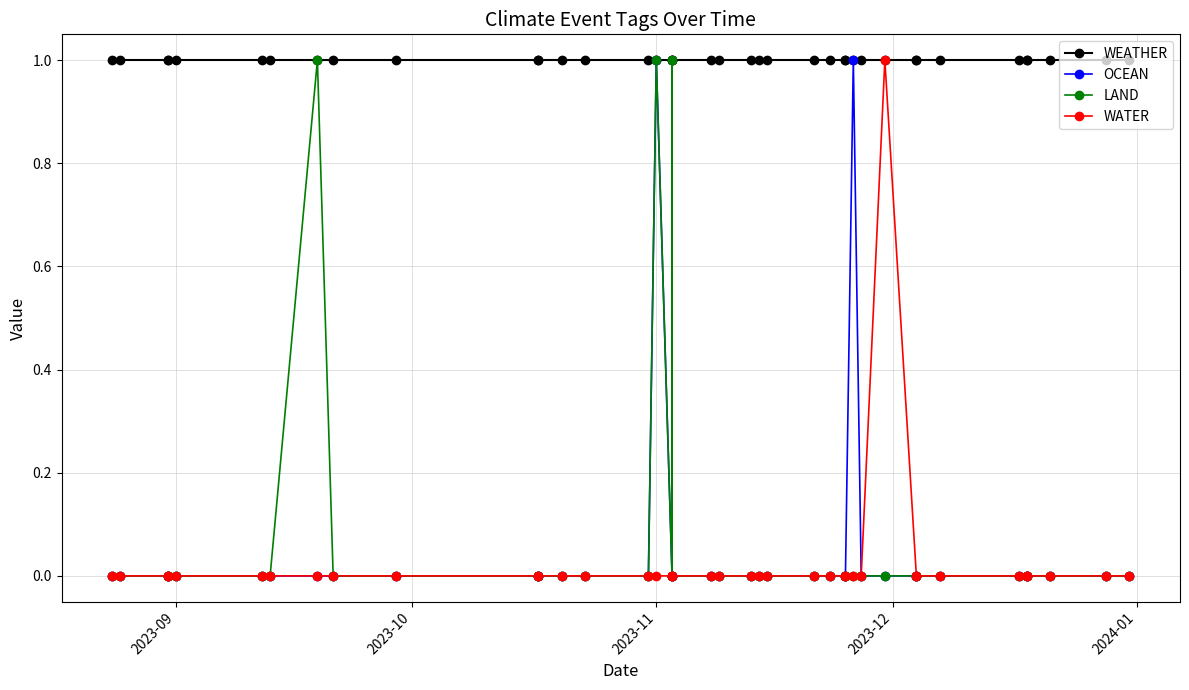

Which series has the largest range (max minus min)?

OCEAN